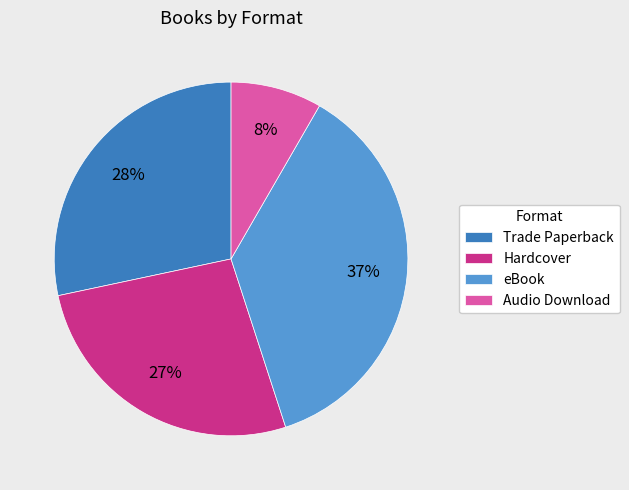

To the nearest percent, what is the average slice percentage?

25%